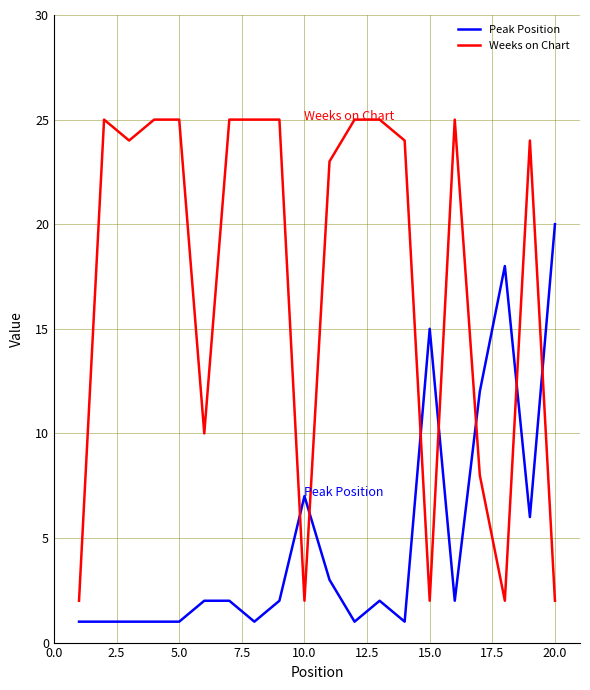

What is the highest value of the Peak Position series?

20